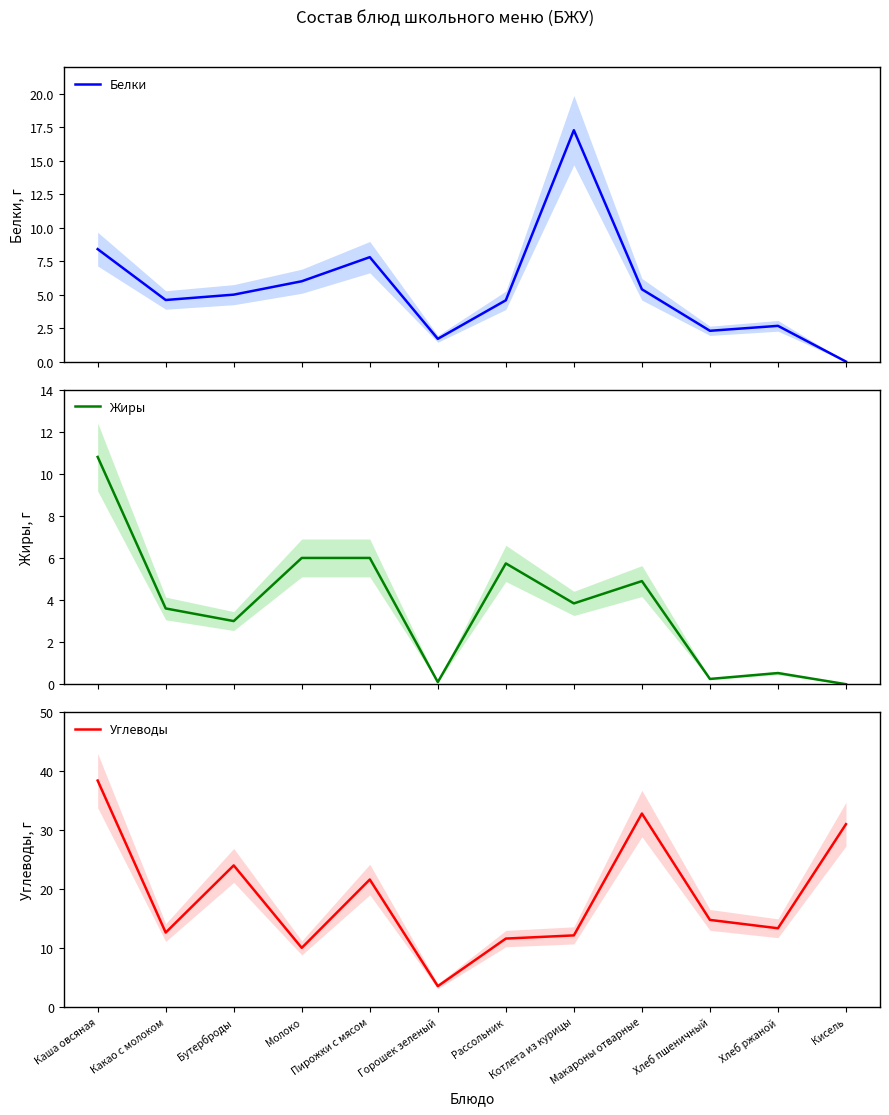

Which has a higher value, Пирожки с мясом or Молоко?

Пирожки с мясом